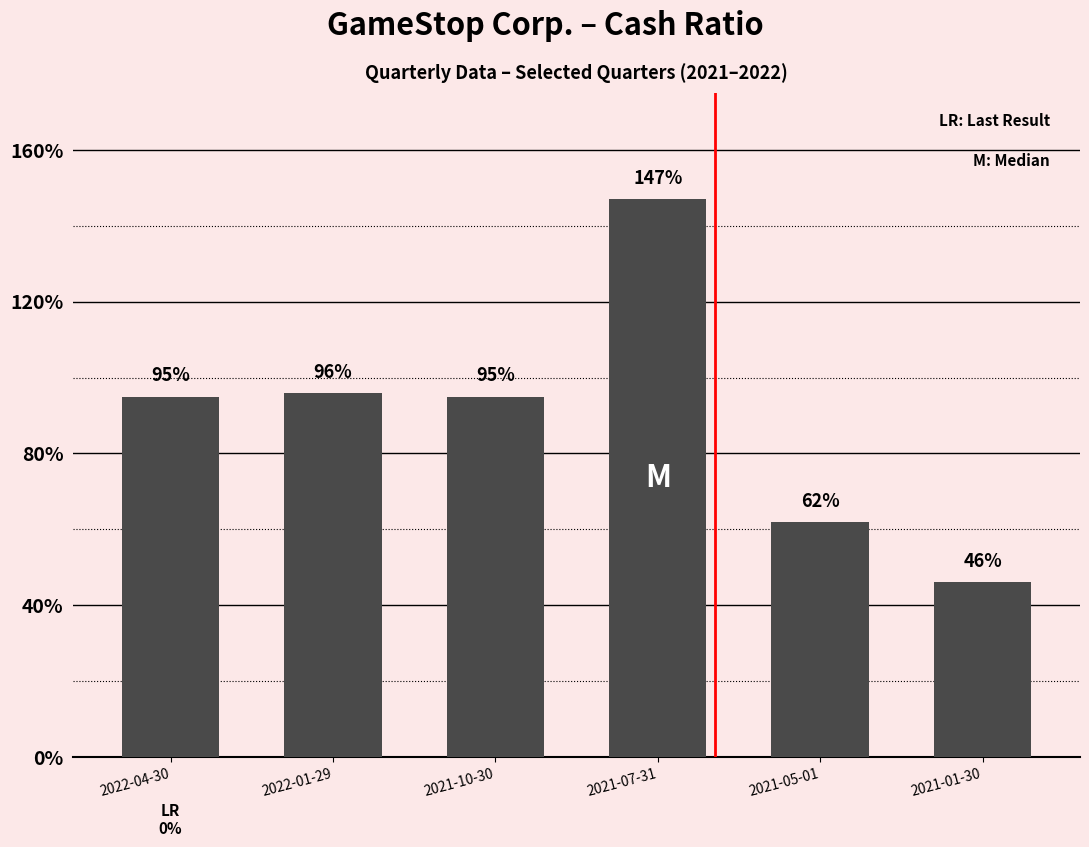

List the labels in order of value, largest first.

2021-07-31, 2022-01-29, 2022-04-30, 2021-10-30, 2021-05-01, 2021-01-30